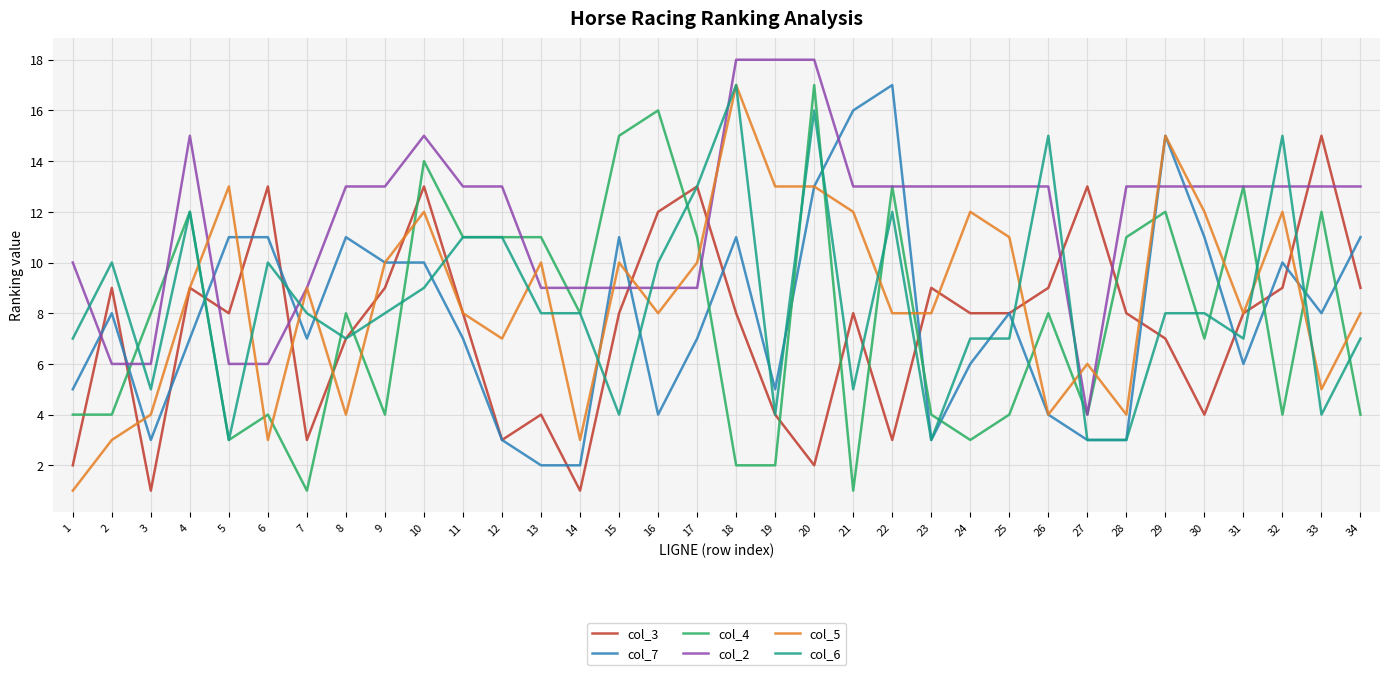

What is the sum of the col_5 values at 15 and 18?

27